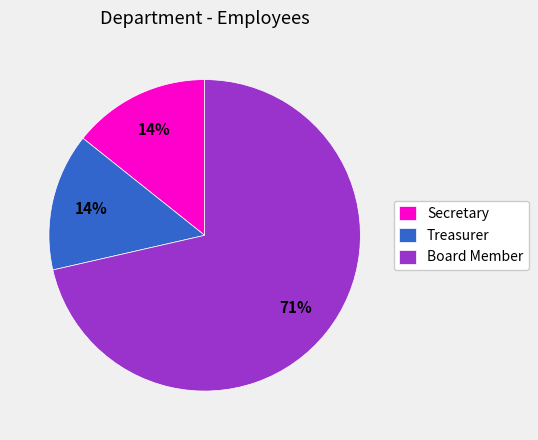

How many segments does this pie chart have?

3